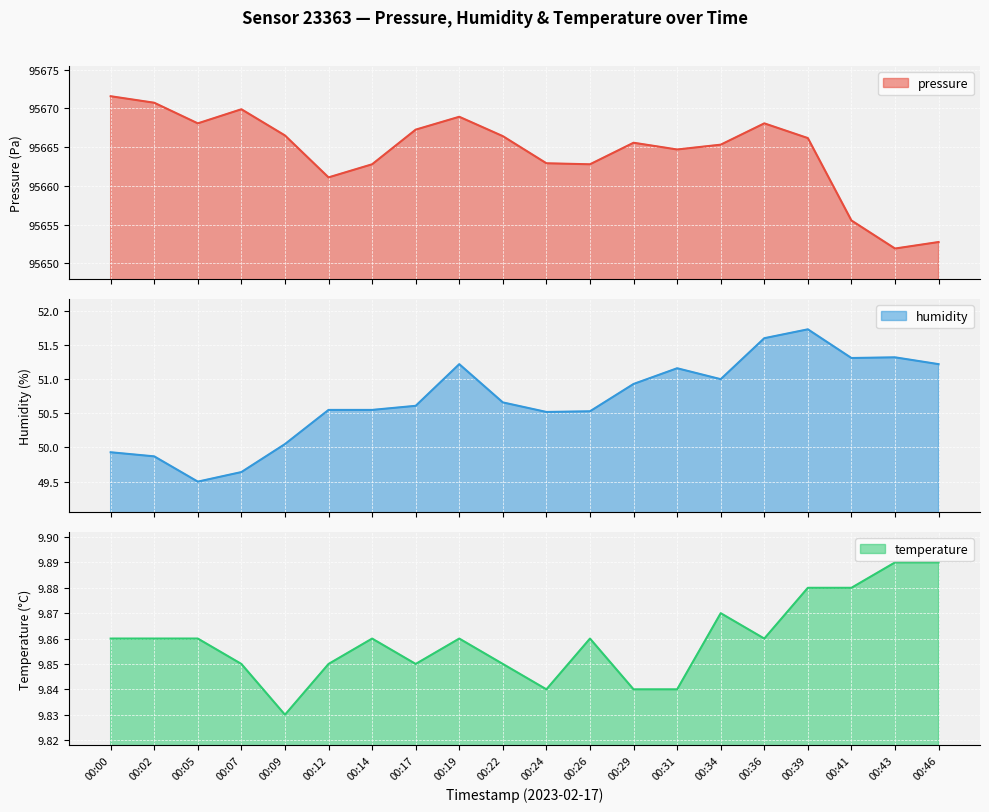

How many lines are shown in the chart?

3